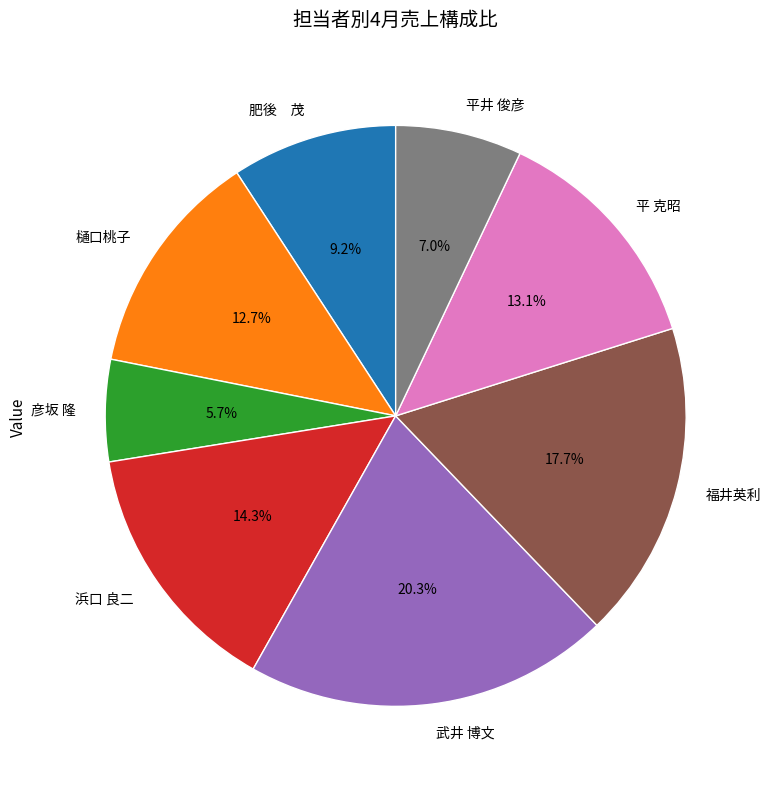

Between 福井英利 and 浜口 良二, which is larger?

福井英利